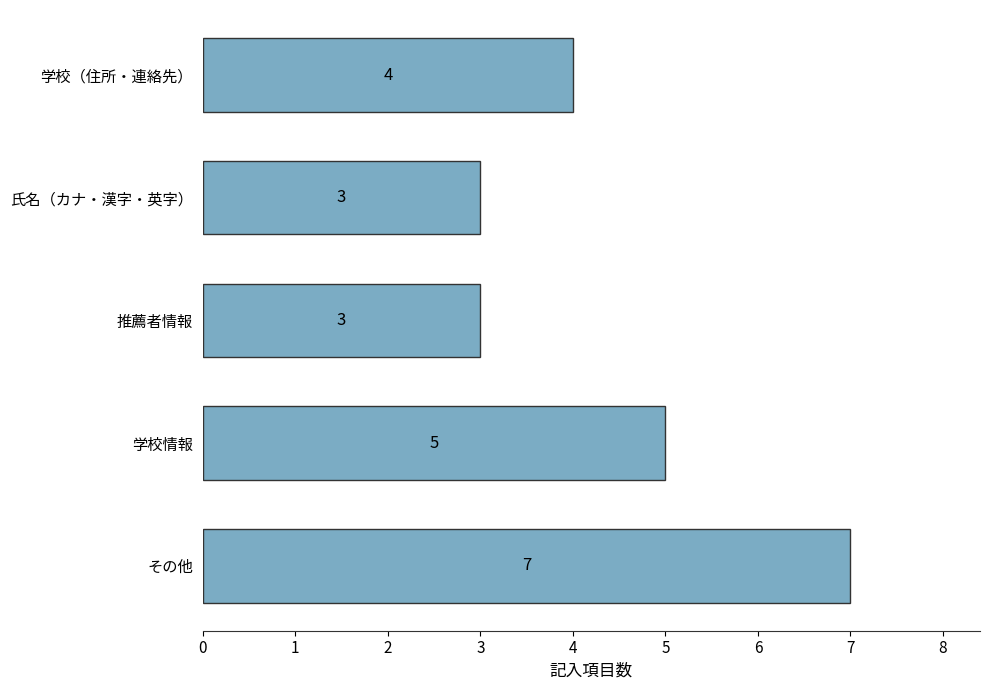

What is the approximate value at 氏名（カナ・漢字・英字）?

3